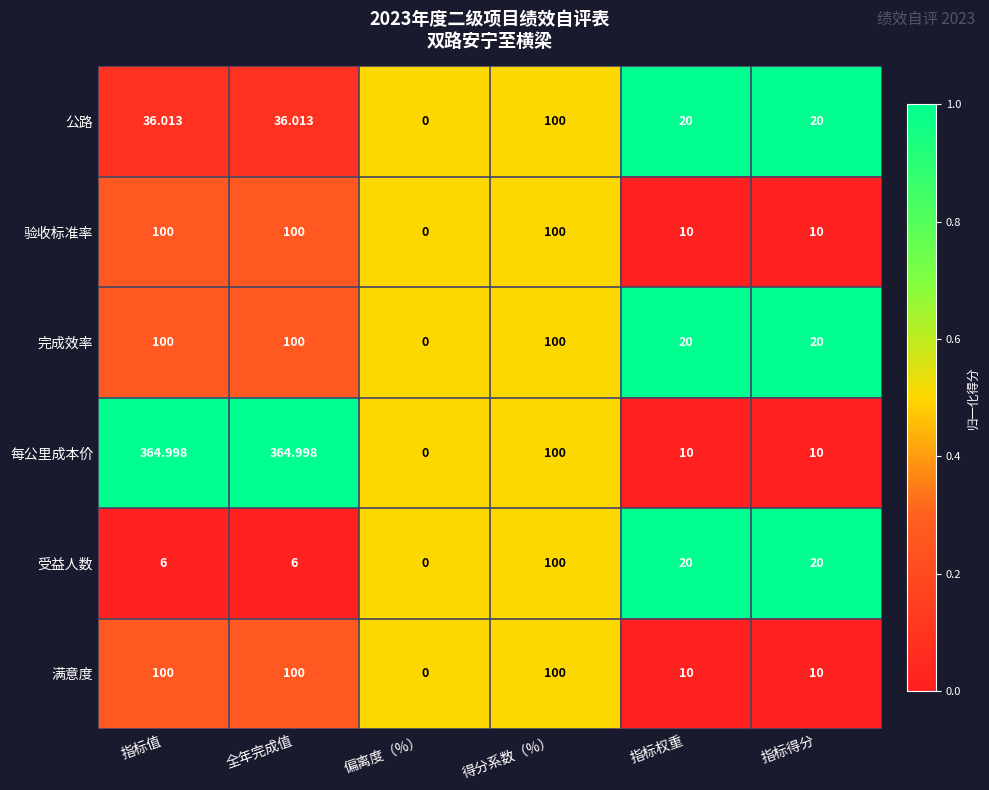

Which series has the widest spread of values?

每公里成本价